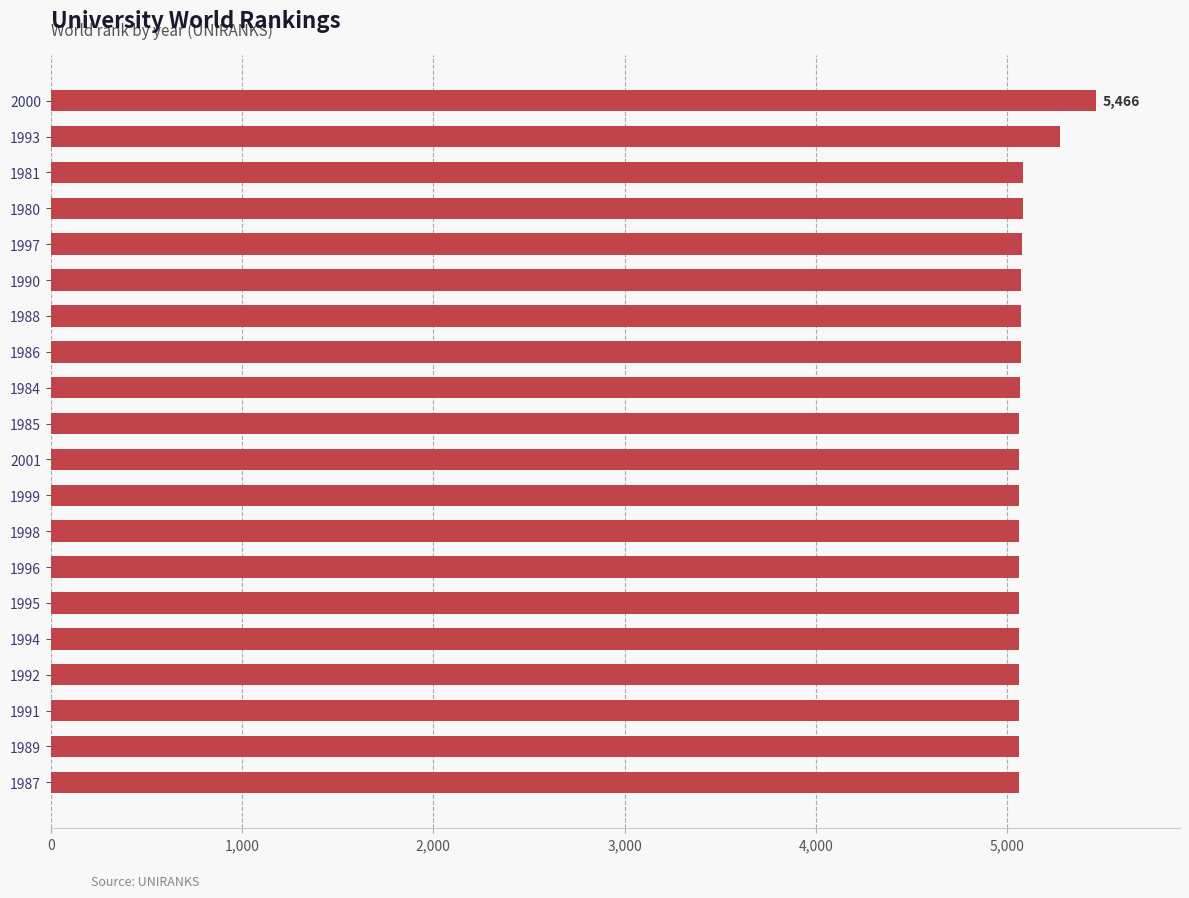

What is the average value?

5097